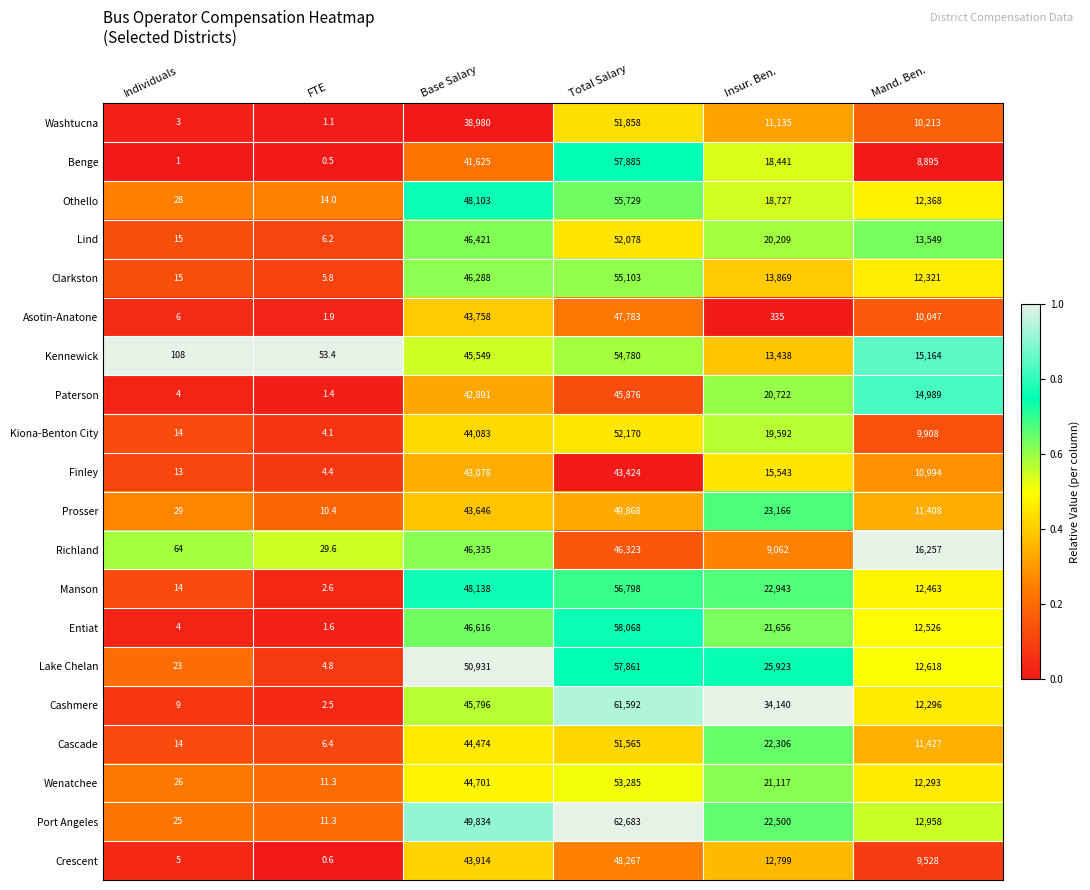

What is the difference between the maximum and minimum values in the Washtucna series?

51856.9